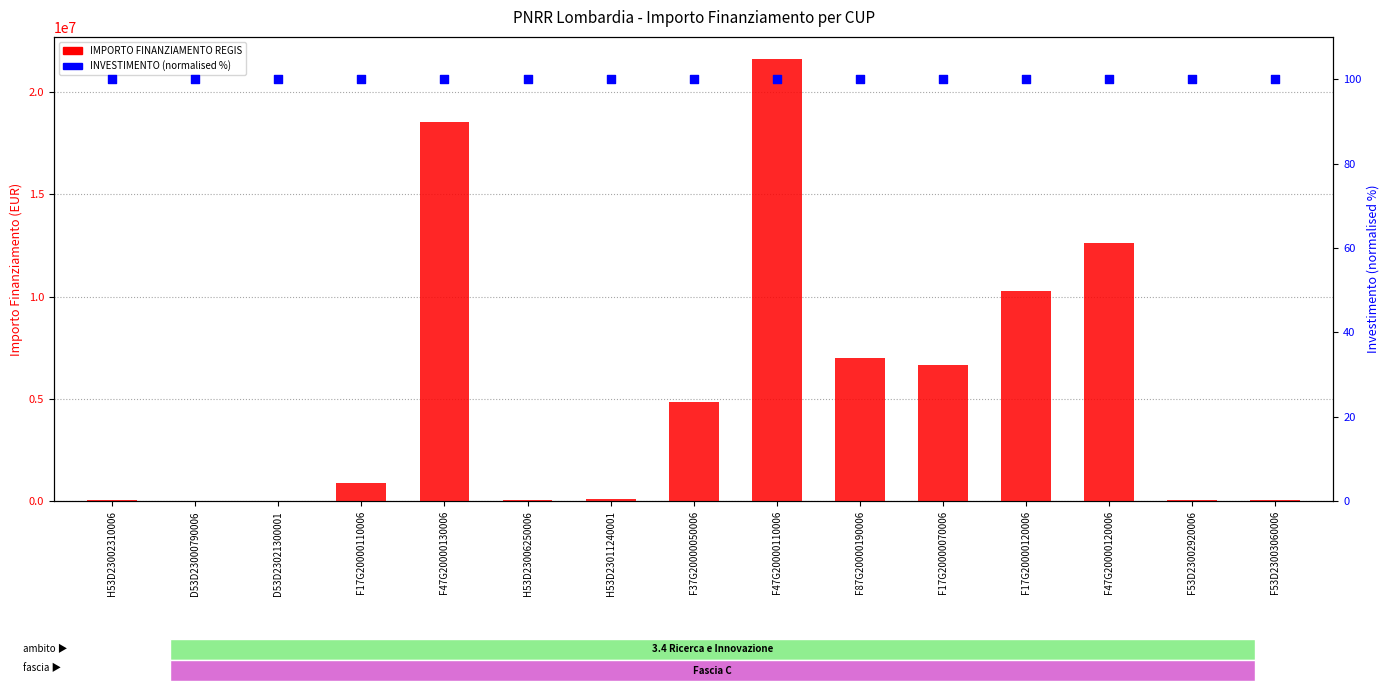

What is the total value across all series at F47G20000130006?

18553087.0